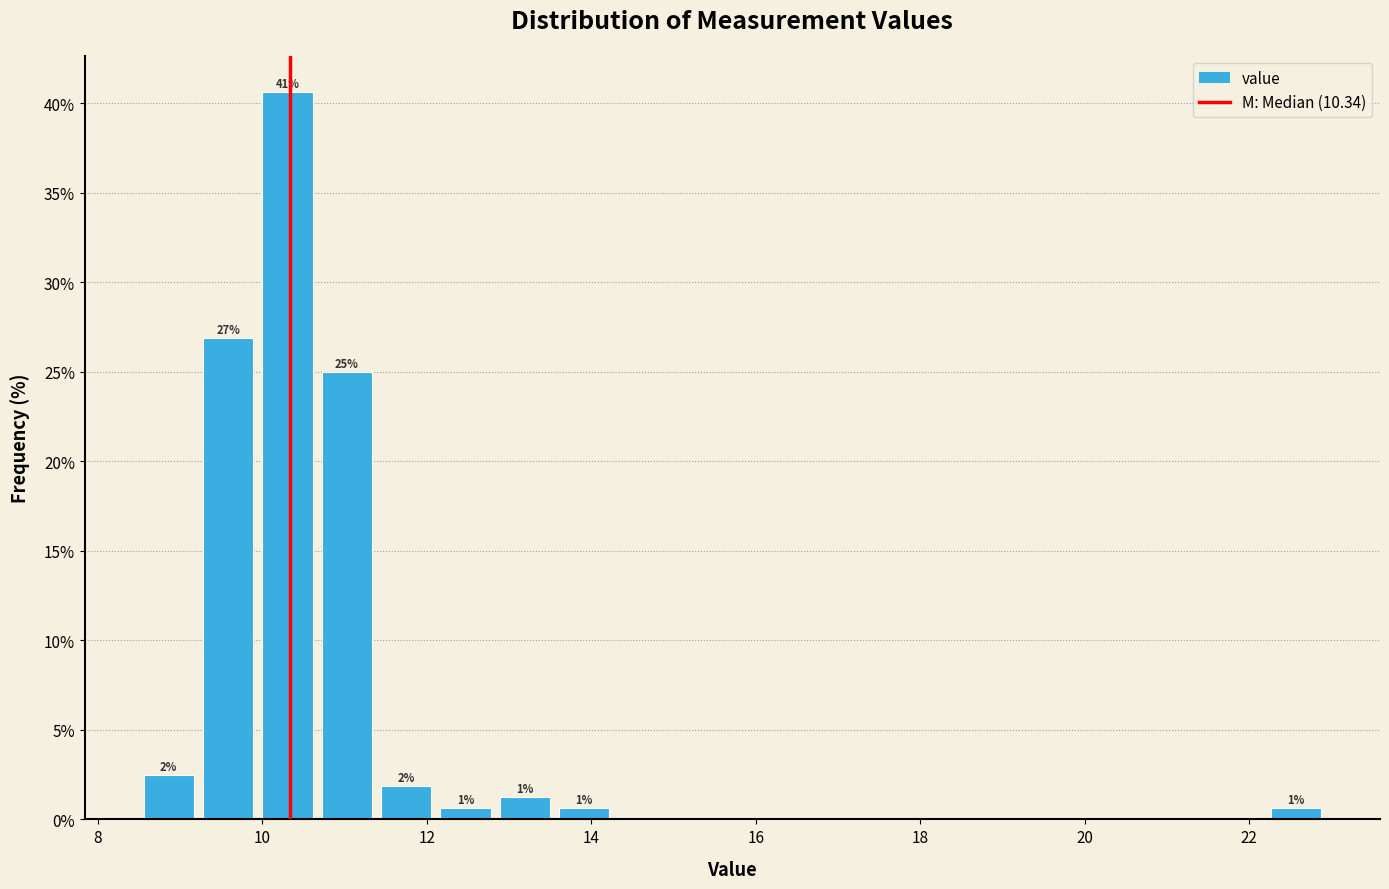

Read against the x-axis, roughly where is the centre of the tallest bar?

10.4